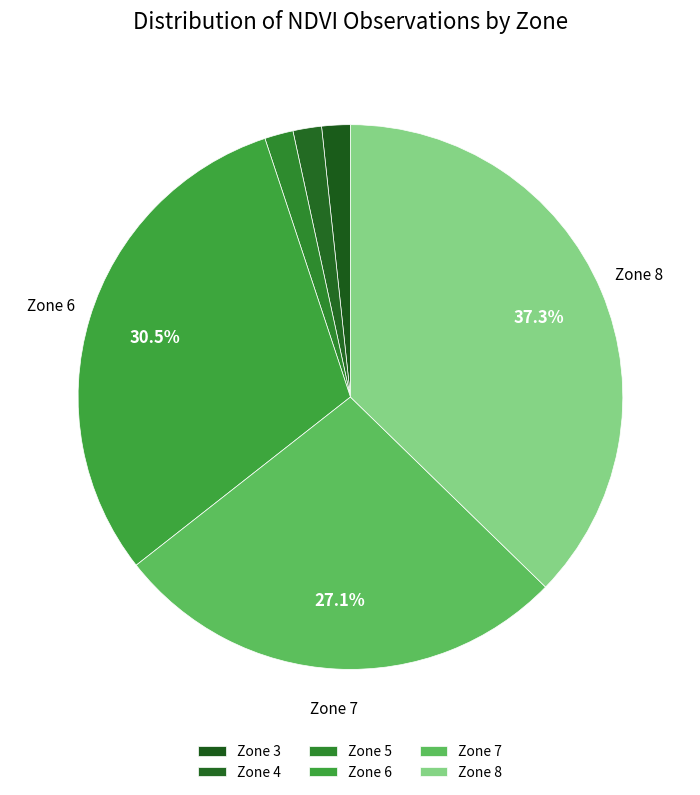

Between Zone 7 and Zone 8, which is larger?

Zone 8